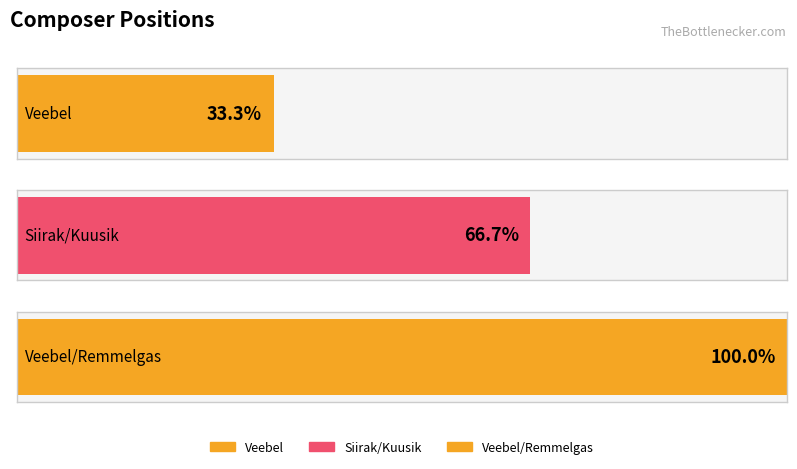

The chart shows a value of 4 at Veebel/Remmelgas. True or false?

False